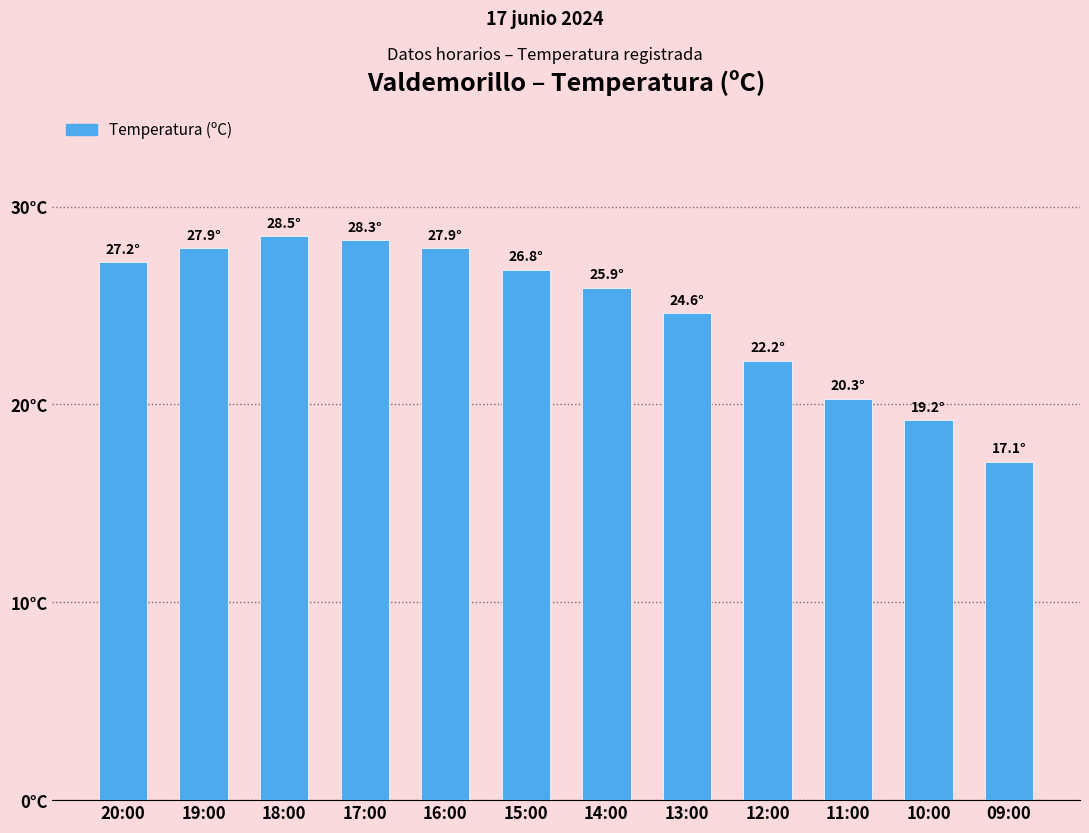

What is the difference between the values at 13:00 and 18:00?

3.9